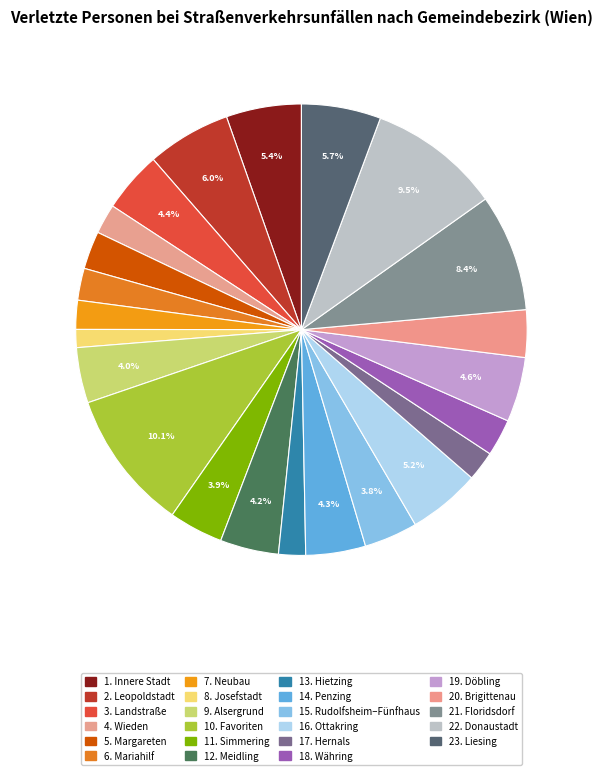

What is the ratio of the value at 6. Mariahilf to the value at 1. Innere Stadt?

0.4